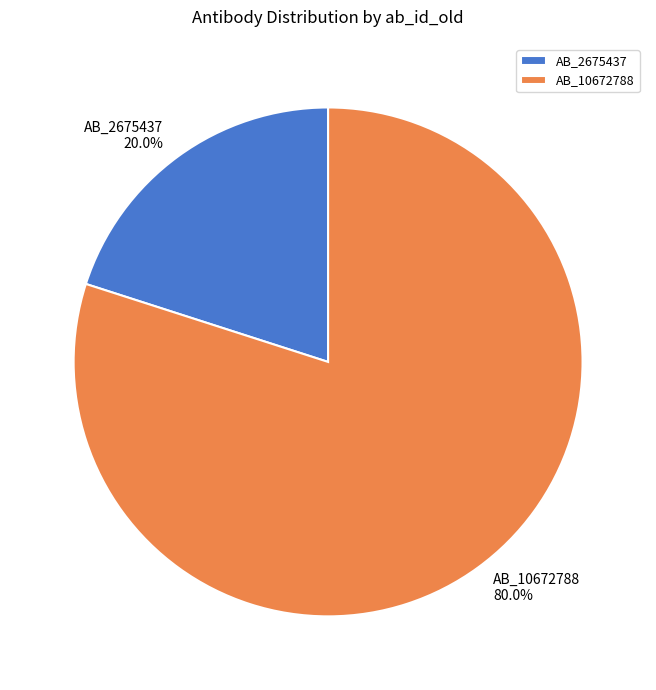

What percentage is NOT represented by AB_10672788?

20.0%